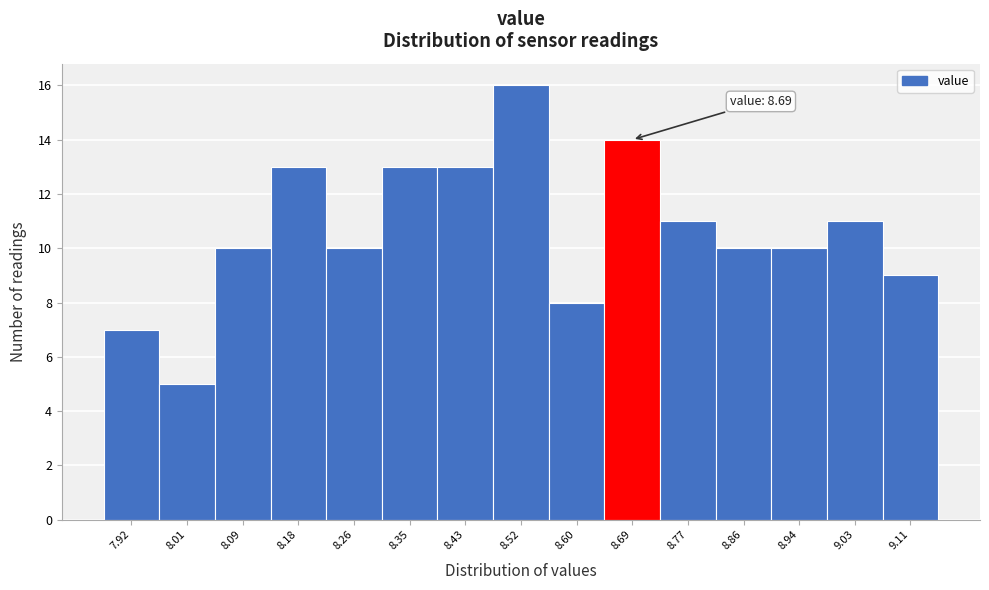

Reading right to left, list all the values displayed in this chart.

9	11	10	10	11	14	8	16	13	13	10	13	10	5	7